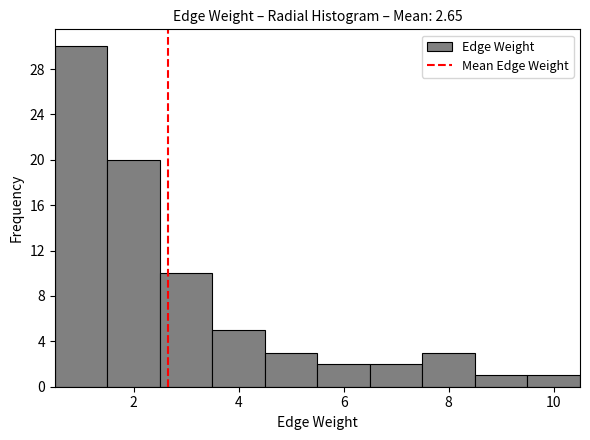

Which range on the x-axis has the tallest bar?

0.5 to 1.5